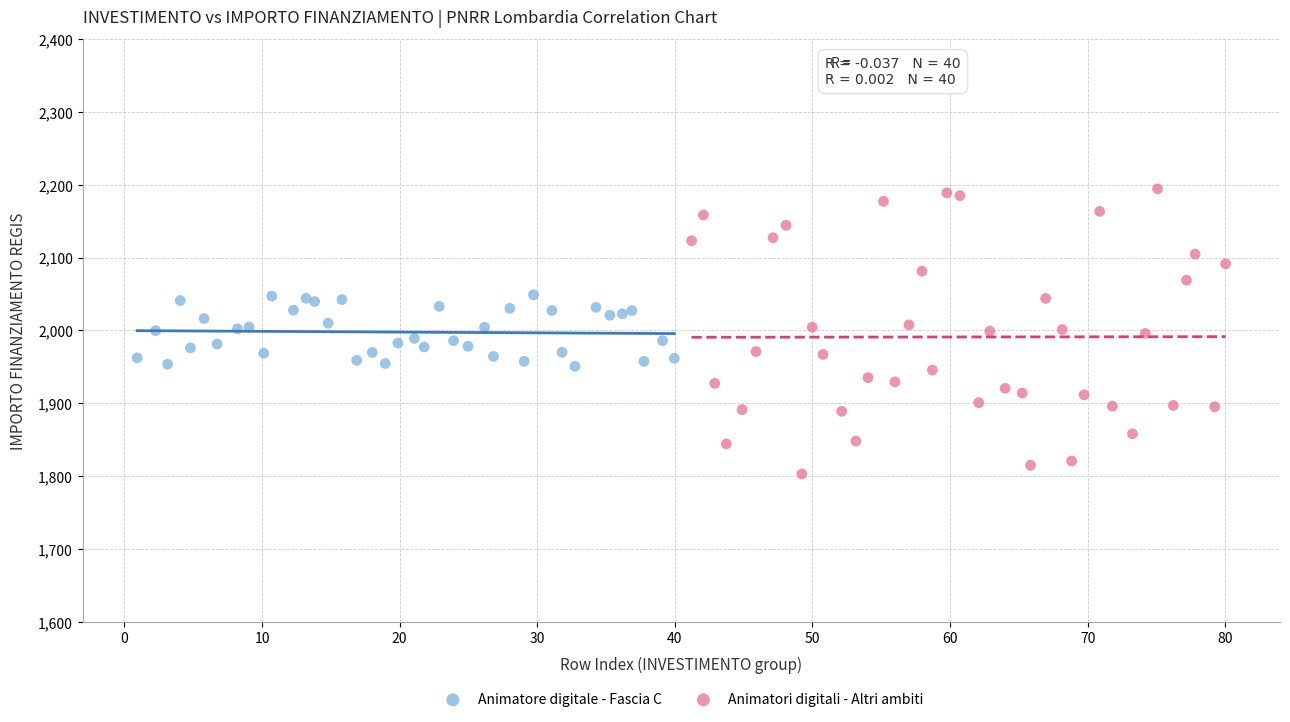

Which series reaches the minimum Y coordinate?

Animatori digitali - Altri ambiti